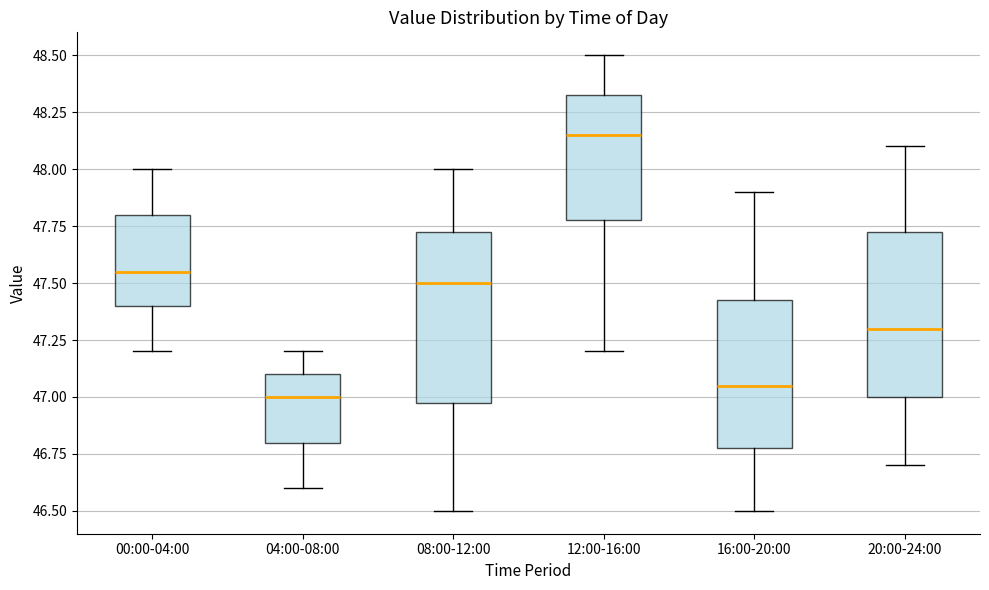

Reading left to right, transcribe this box plot: for each box, give where its median line is, the range the box spans, and where its two whiskers end, as read against the y-axis. The values are not printed on the chart, so give them approximately, as read against the axis.

00:00-04:00: median 47.55, box 47.40 to 47.80, whiskers 47.20 to 48.00
04:00-08:00: median 47.00, box 46.80 to 47.10, whiskers 46.60 to 47.20
08:00-12:00: median 47.50, box 47.00 to 47.75, whiskers 46.50 to 48.00
12:00-16:00: median 48.15, box 47.80 to 48.35, whiskers 47.20 to 48.50
16:00-20:00: median 47.05, box 46.80 to 47.45, whiskers 46.50 to 47.90
20:00-24:00: median 47.30, box 47.00 to 47.75, whiskers 46.70 to 48.10